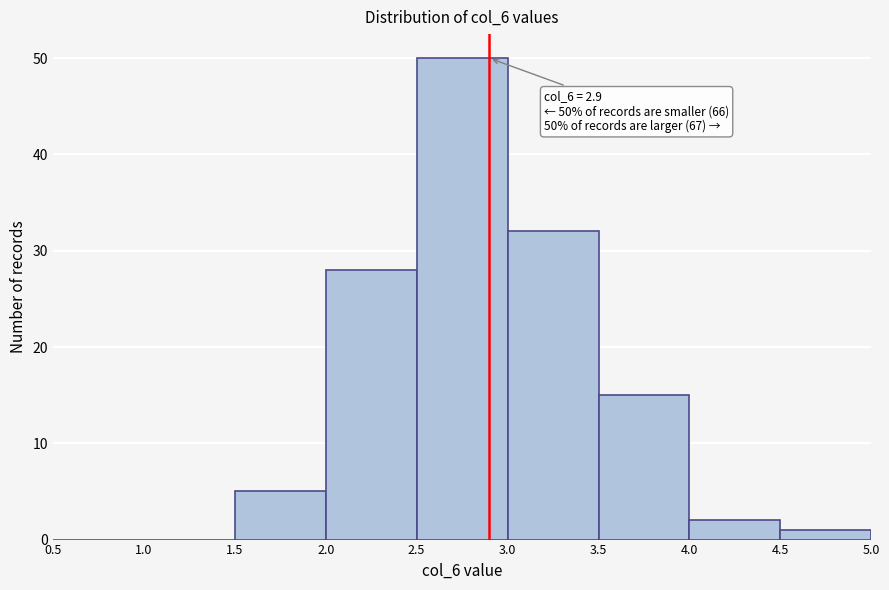

Which range on the x-axis has the tallest bar?

2.5 to 3.0